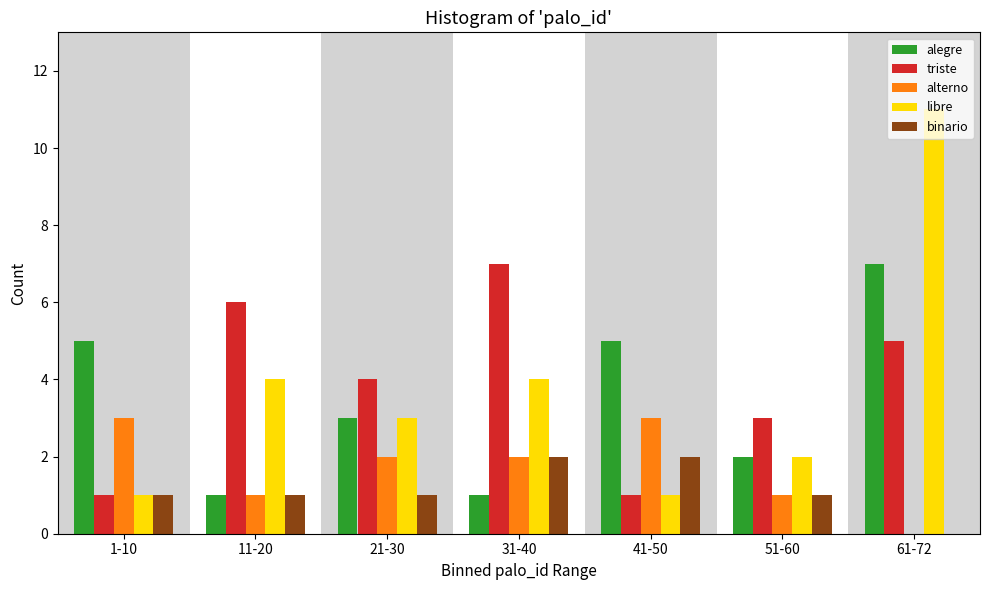

What is the sum of all triste values?

27